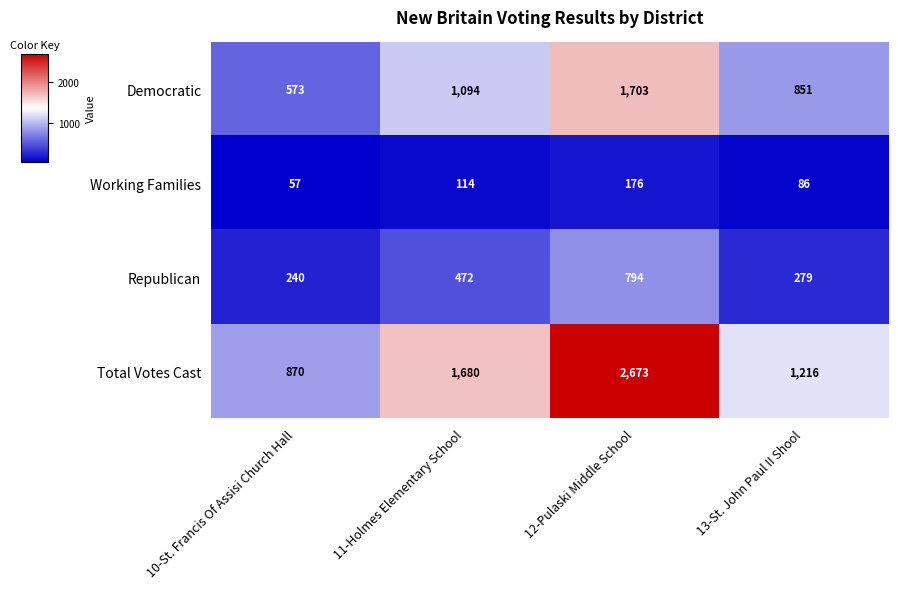

What is the greatest value displayed?

2673